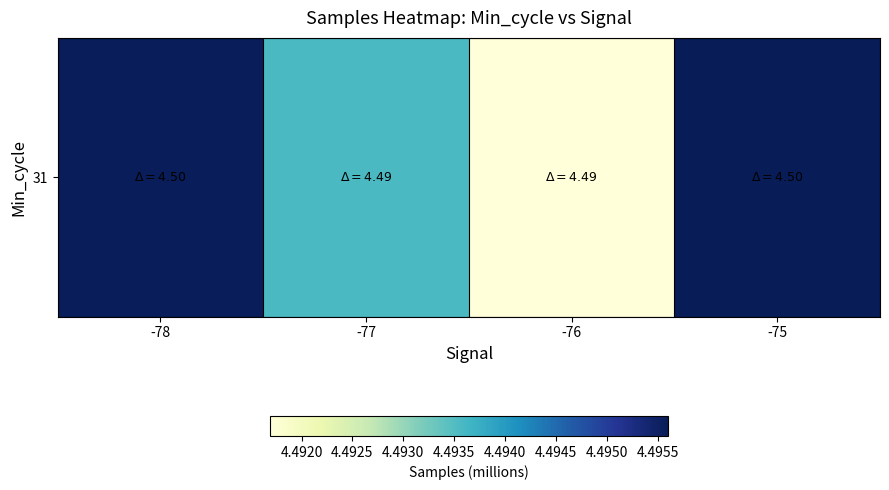

What is the sum of the values at -78 and -77?

9.0